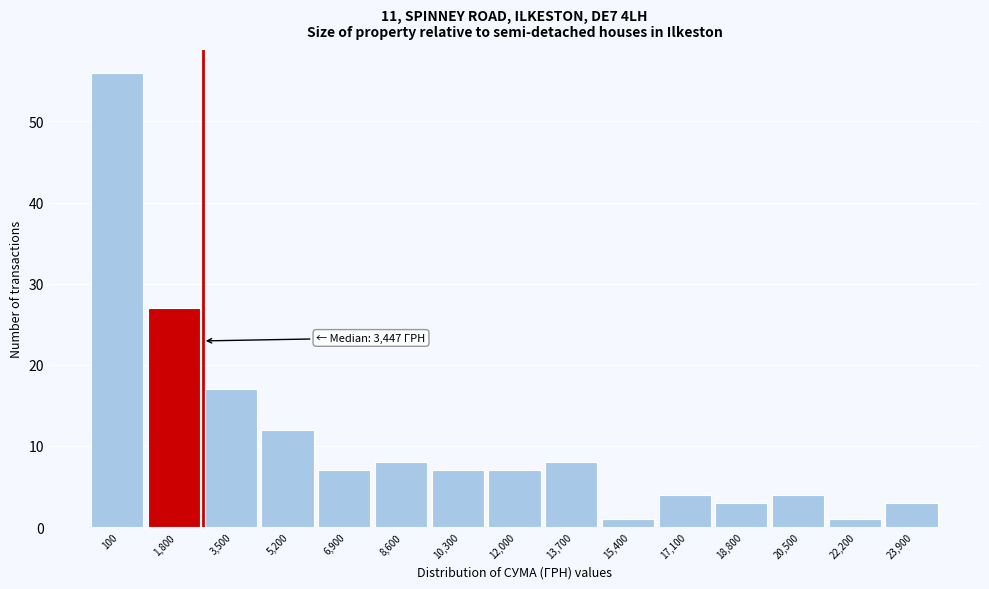

Reading left to right, list all the values displayed in this chart.

56	27	17	12	7	8	7	7	8	1	4	3	4	1	3